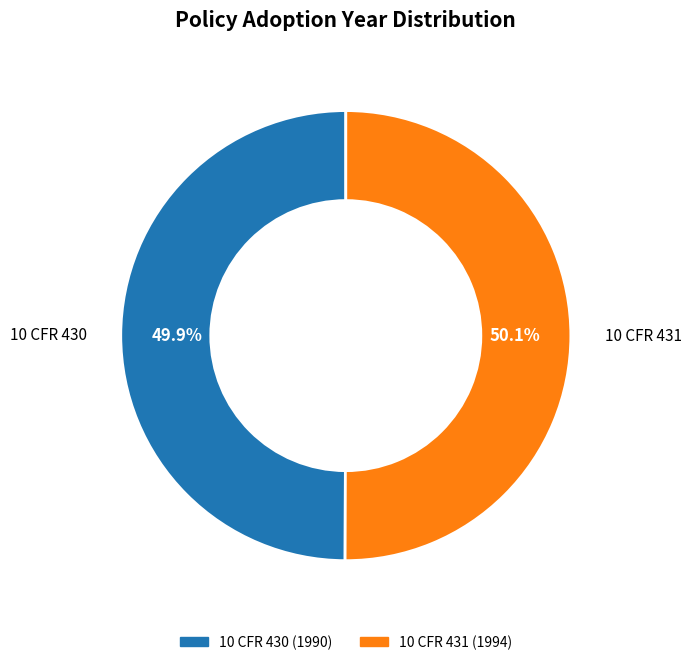

Is there any slice that represents more than half of the pie?

Yes